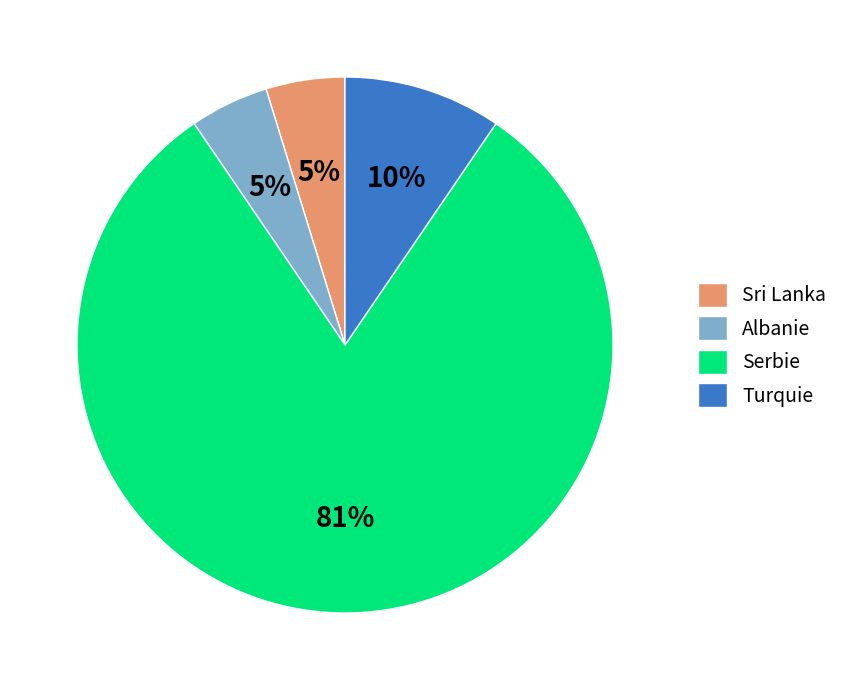

Which category has the biggest portion of the pie?

Serbie